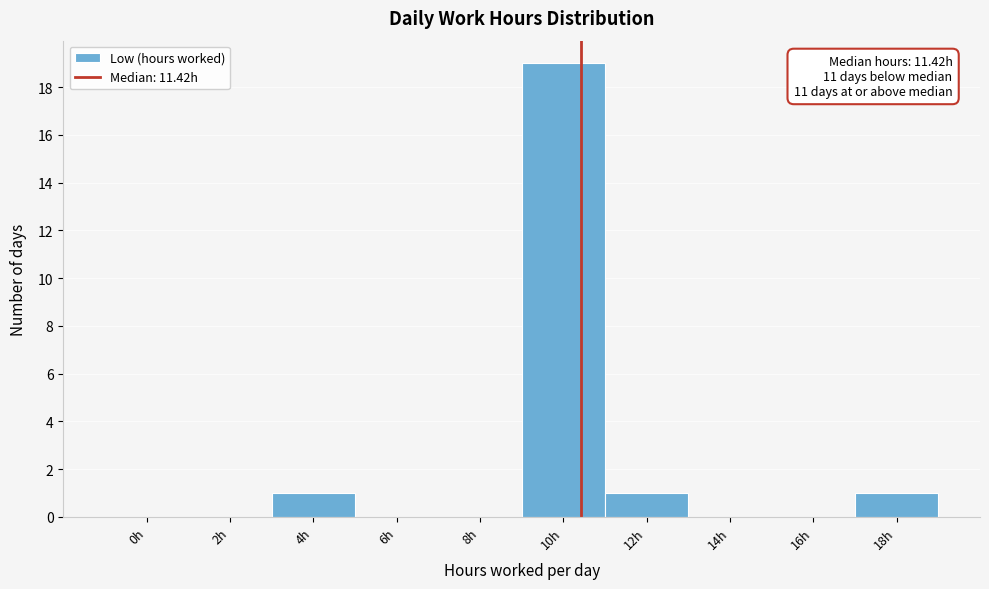

Reading right to left, list all the values displayed in this chart.

18h=1	16h=0	14h=0	12h=1	10h=19	8h=0	6h=0	4h=1	2h=0	0h=0